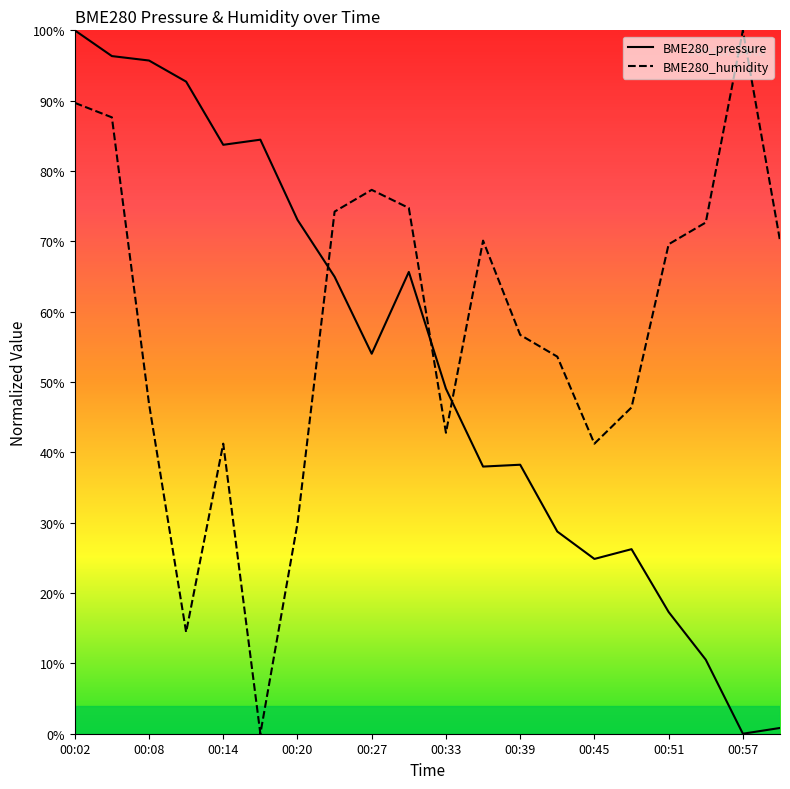

How many BME280_humidity values are between 0 and 1?

20